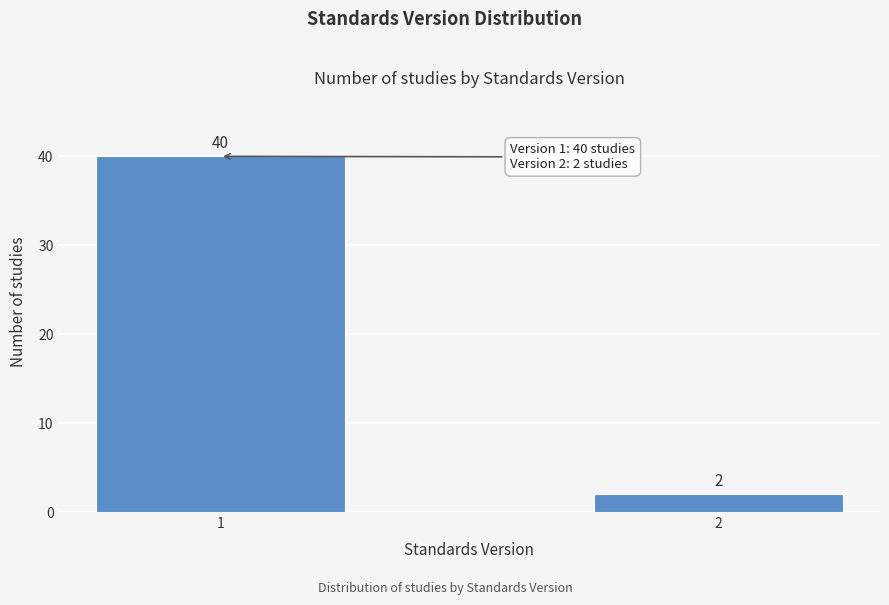

Reading left to right, transcribe all the data shown in this chart.

1=40	2=2